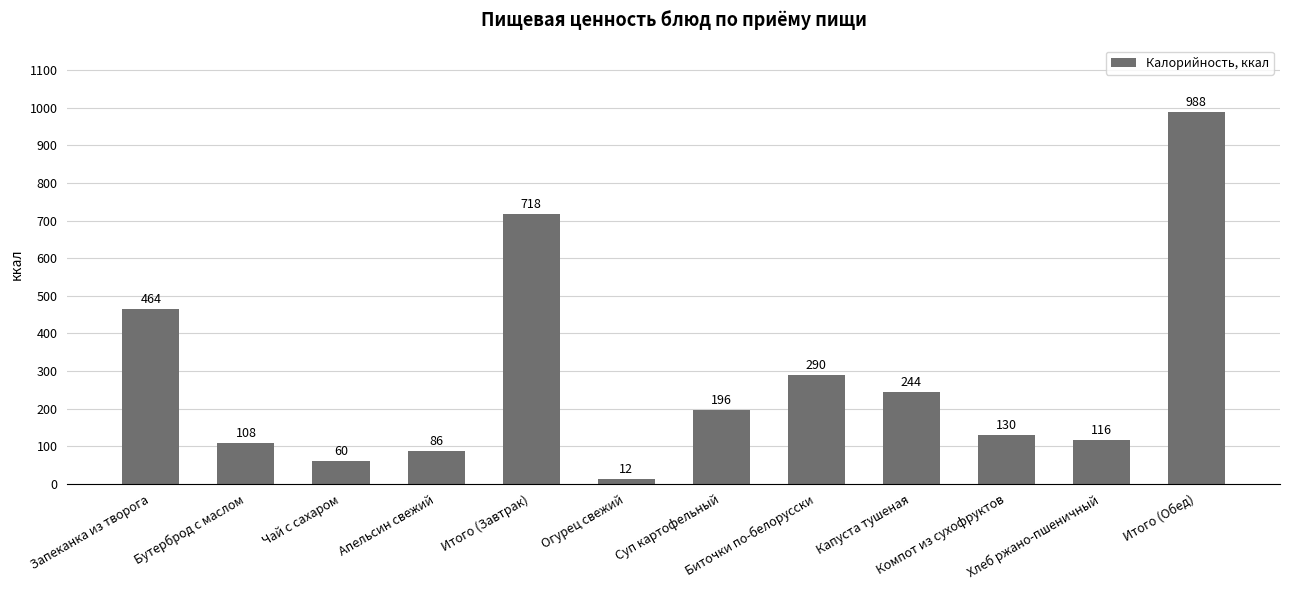

What is the smallest value displayed?

11.7